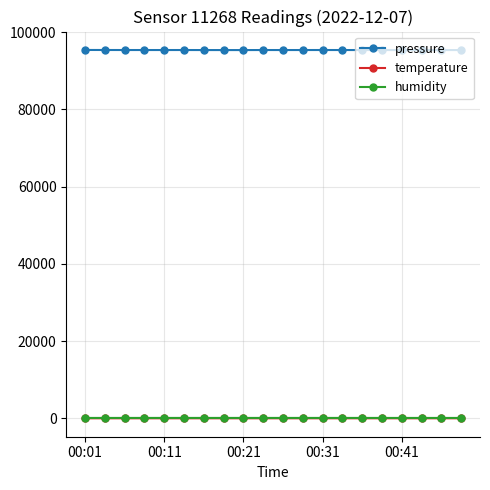

Which series has the largest total across all categories?

pressure